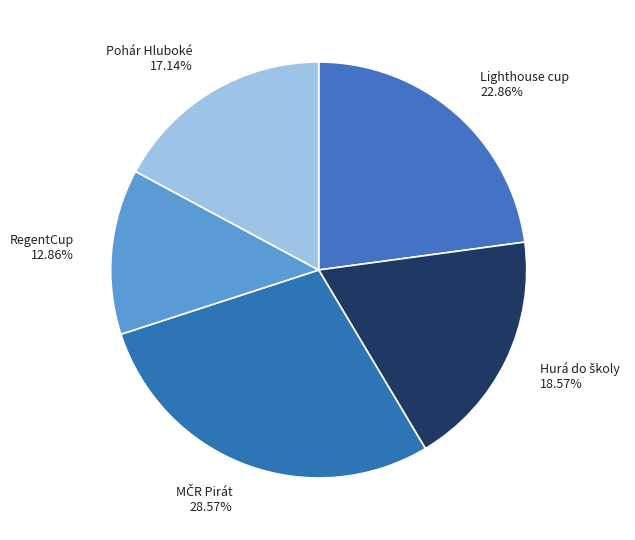

Is there any slice that represents more than half of the pie?

No